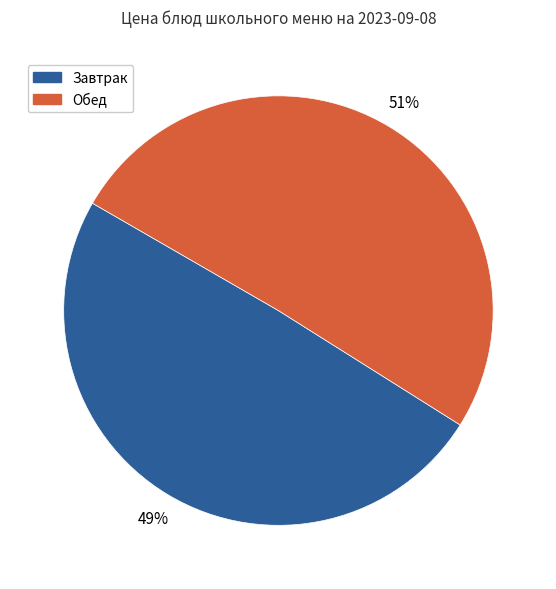

To the nearest percent, what is the average slice percentage?

50%